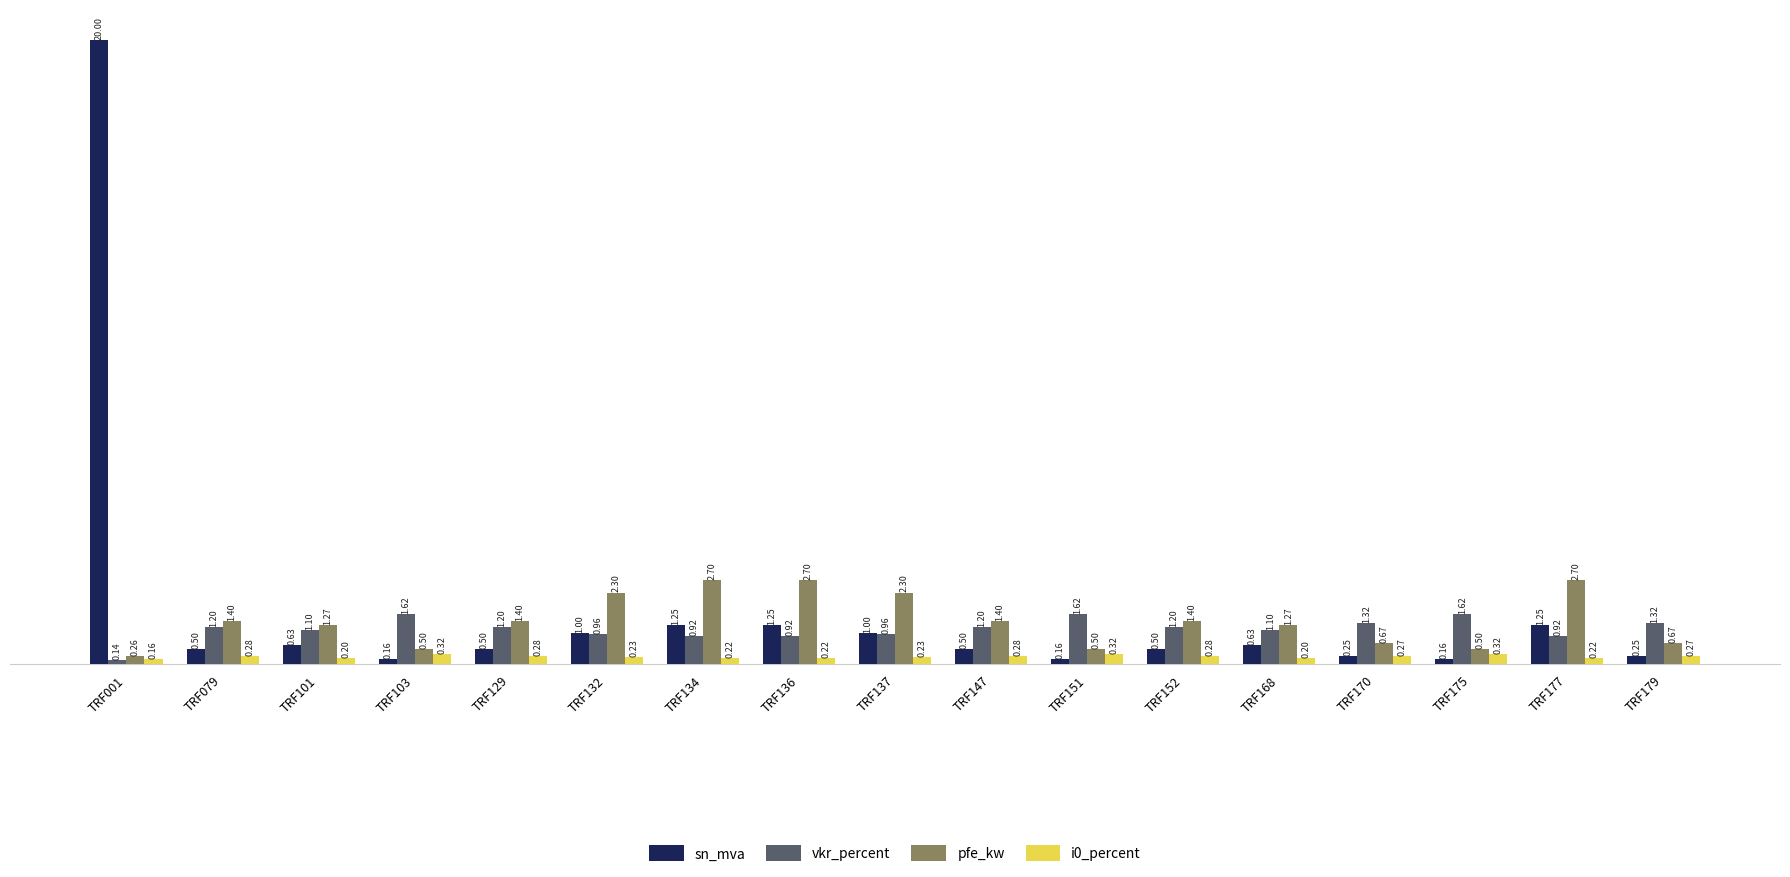

At which category is the sum across all series the highest?

TRF001